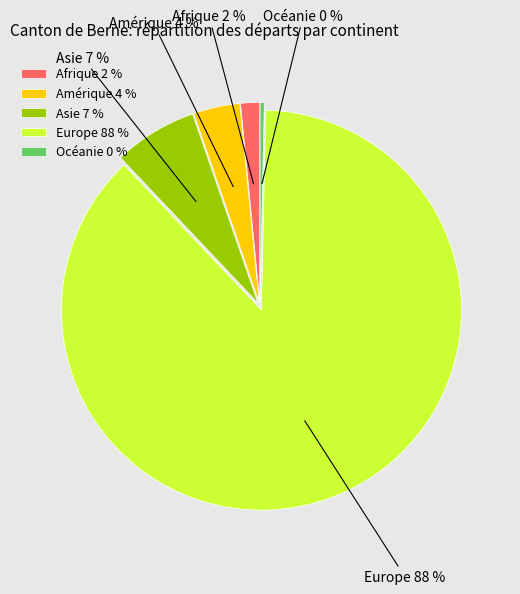

How many slices are in this pie chart?

5